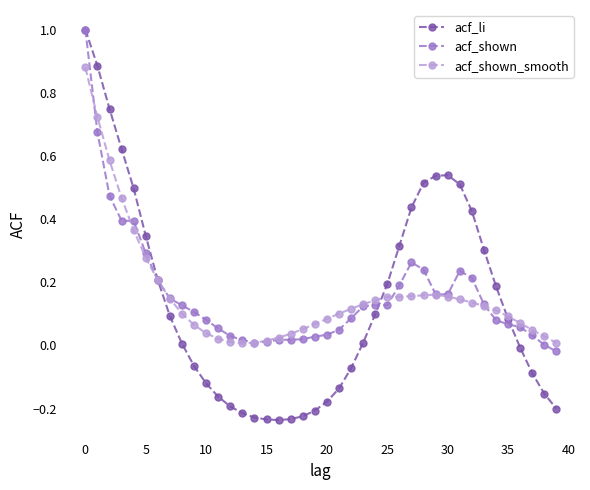

Which series has the largest range (max minus min)?

acf_li